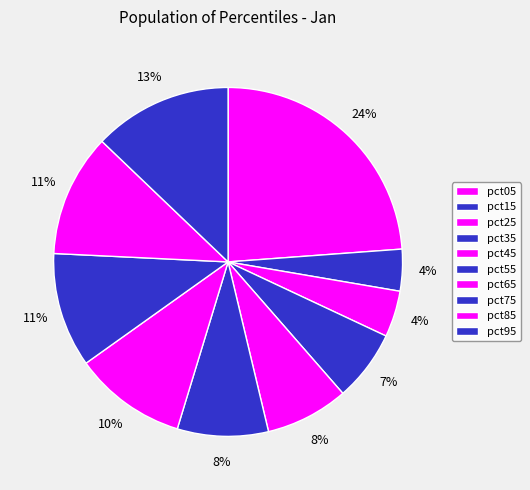

How many slices are in this pie chart?

10